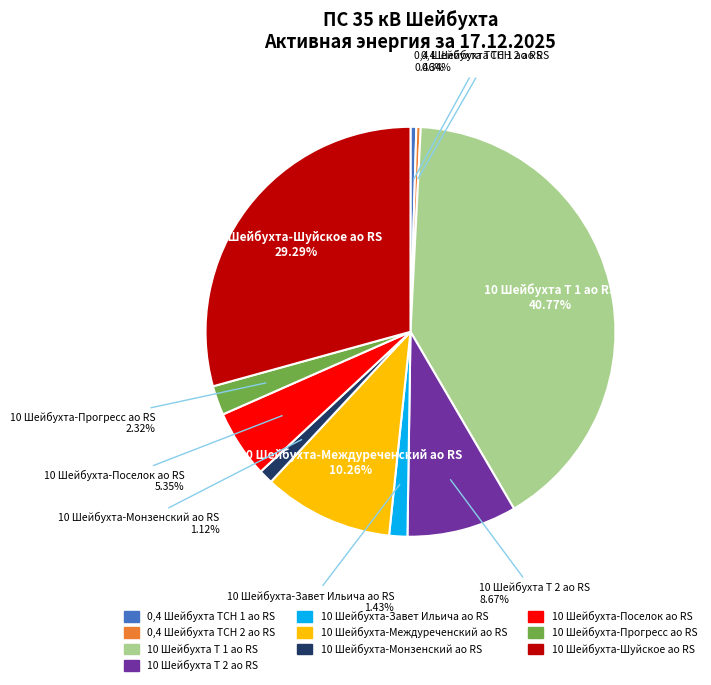

How many segments does this pie chart have?

10